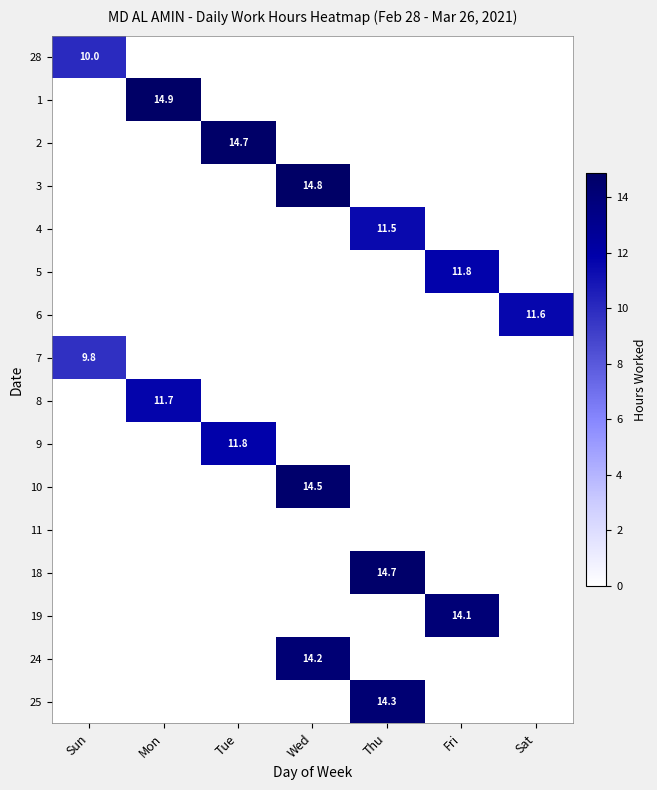

Is the value of 2 at Tue greater than the value of 7 at Sun?

Yes